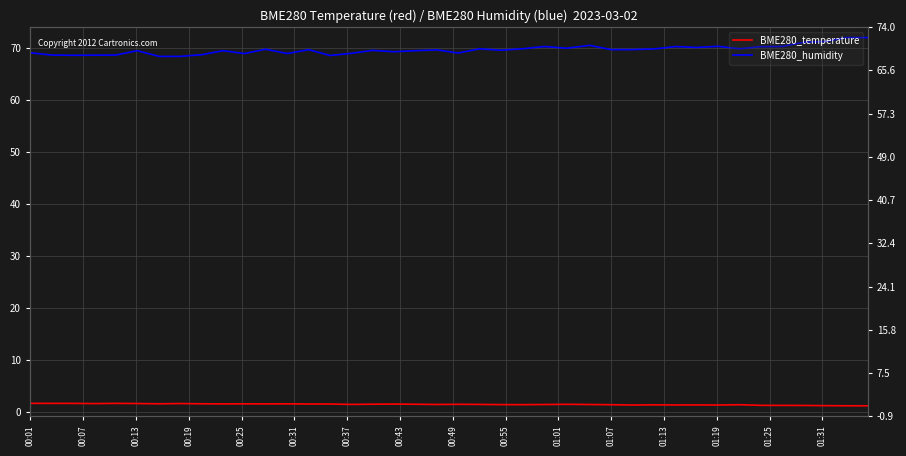

True or false: BME280_temperature has a value of 2.3 at 19.

False